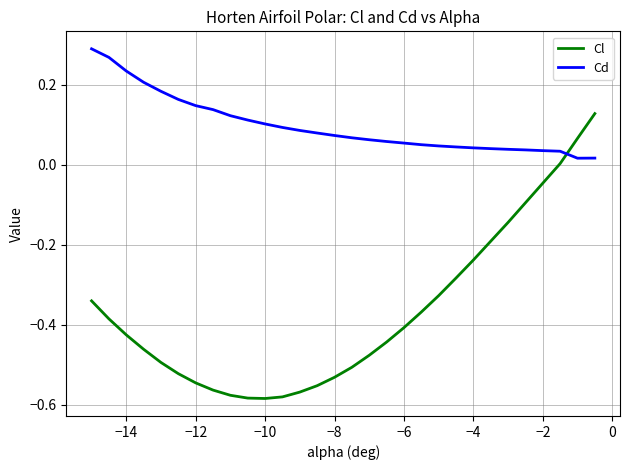

Rank the series by their maximum value, from lowest to highest.

Cl, Cd